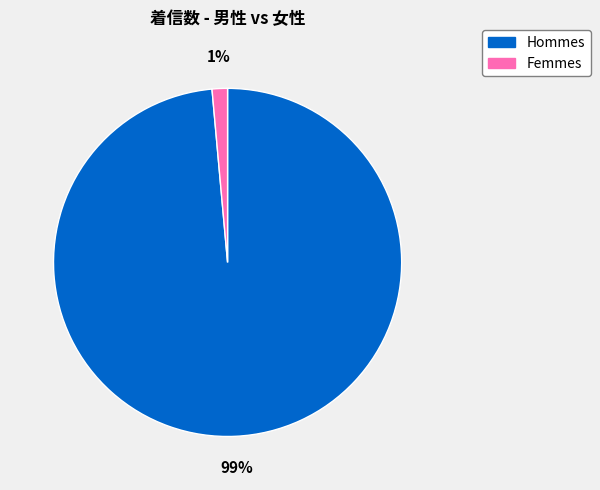

Is there a majority slice in this chart?

Yes